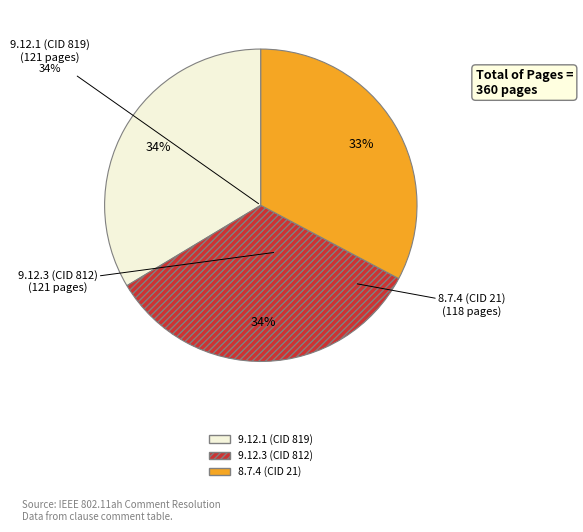

Approximately how many times larger is the value at 9.12.1 (CID 819) compared to 9.12.3 (CID 812)?

1.0